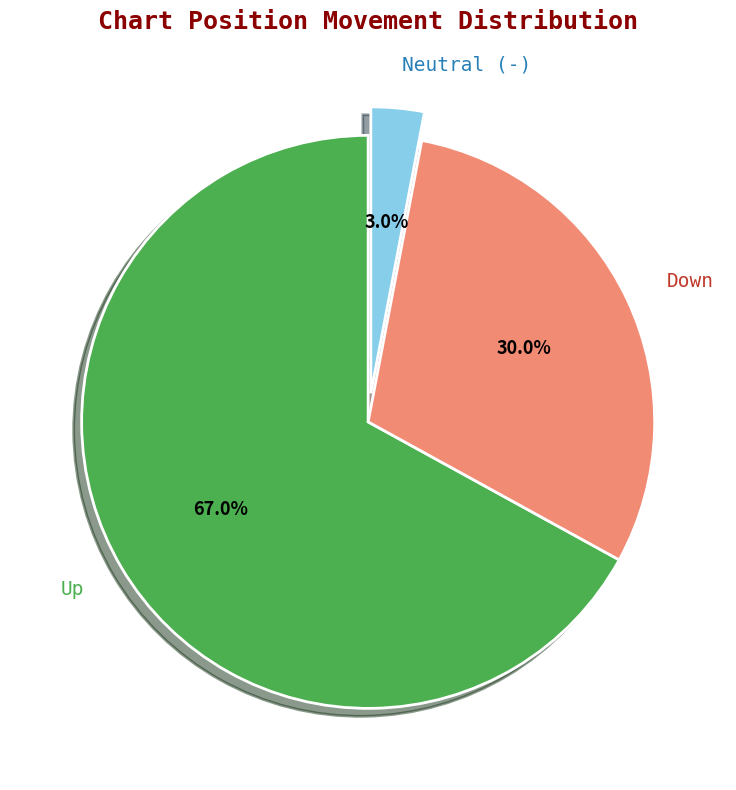

Is there any slice that represents more than half of the pie?

Yes